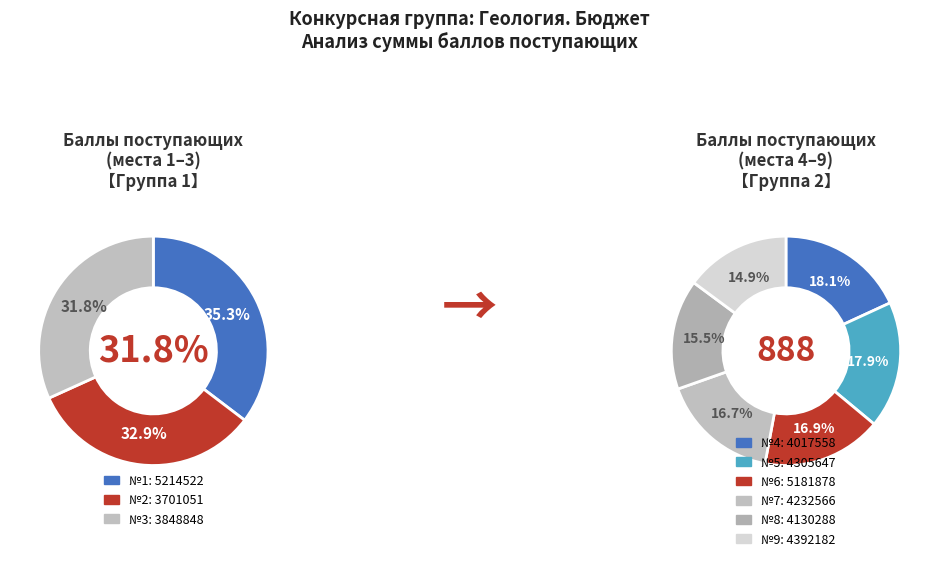

The 4130288 slice represents 2% of the pie. True or false?

False